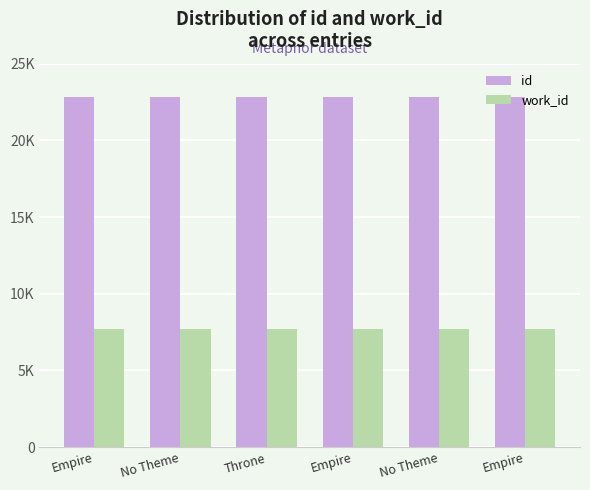

Which category has the highest value in the id series?

Empire